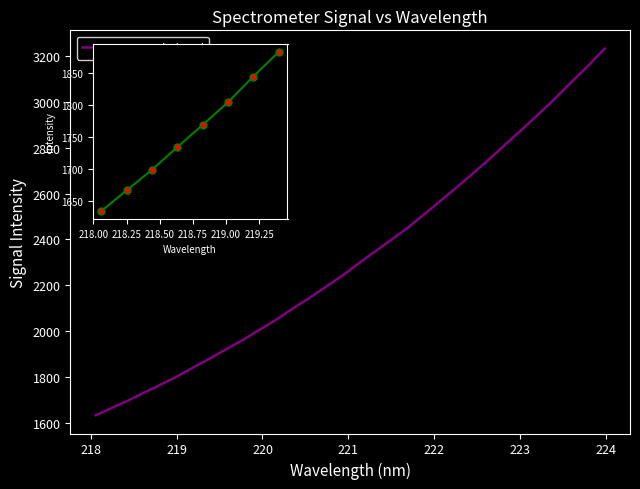

How many values are below 2295?

16